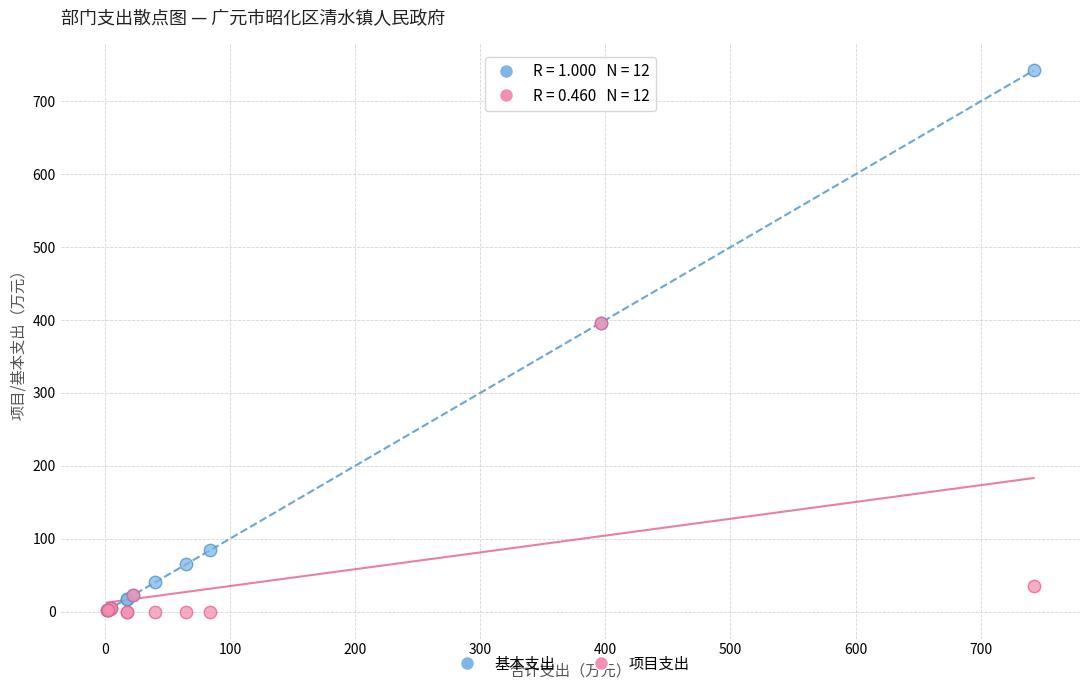

What are all the series names shown in the legend?

基本支出, 项目支出